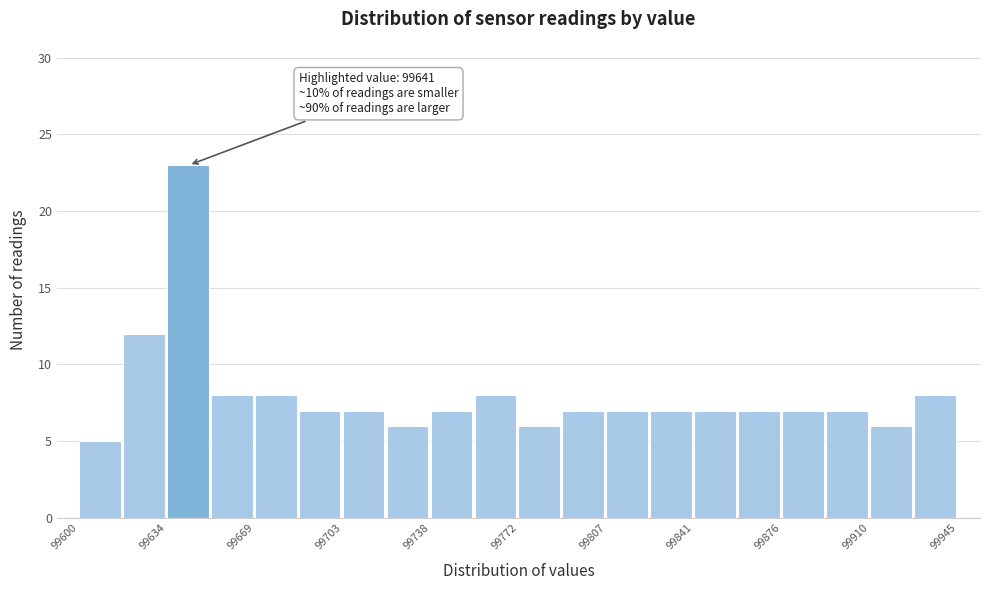

Around what value on the x-axis is the tallest bar? Give the approximate position of its centre, as read against the axis.

99640